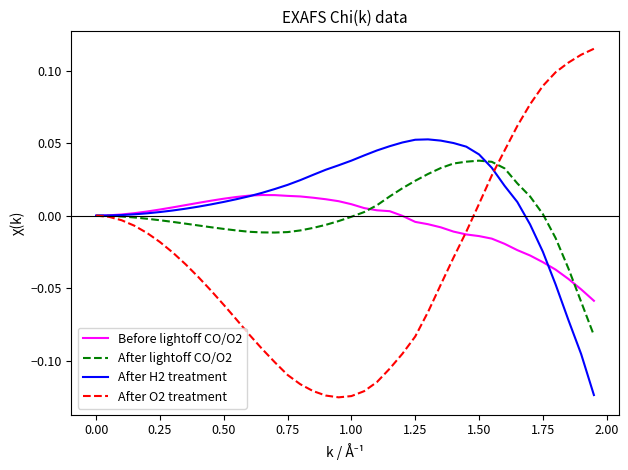

True or false: After O2 treatment and After H2 treatment cross at least once.

True